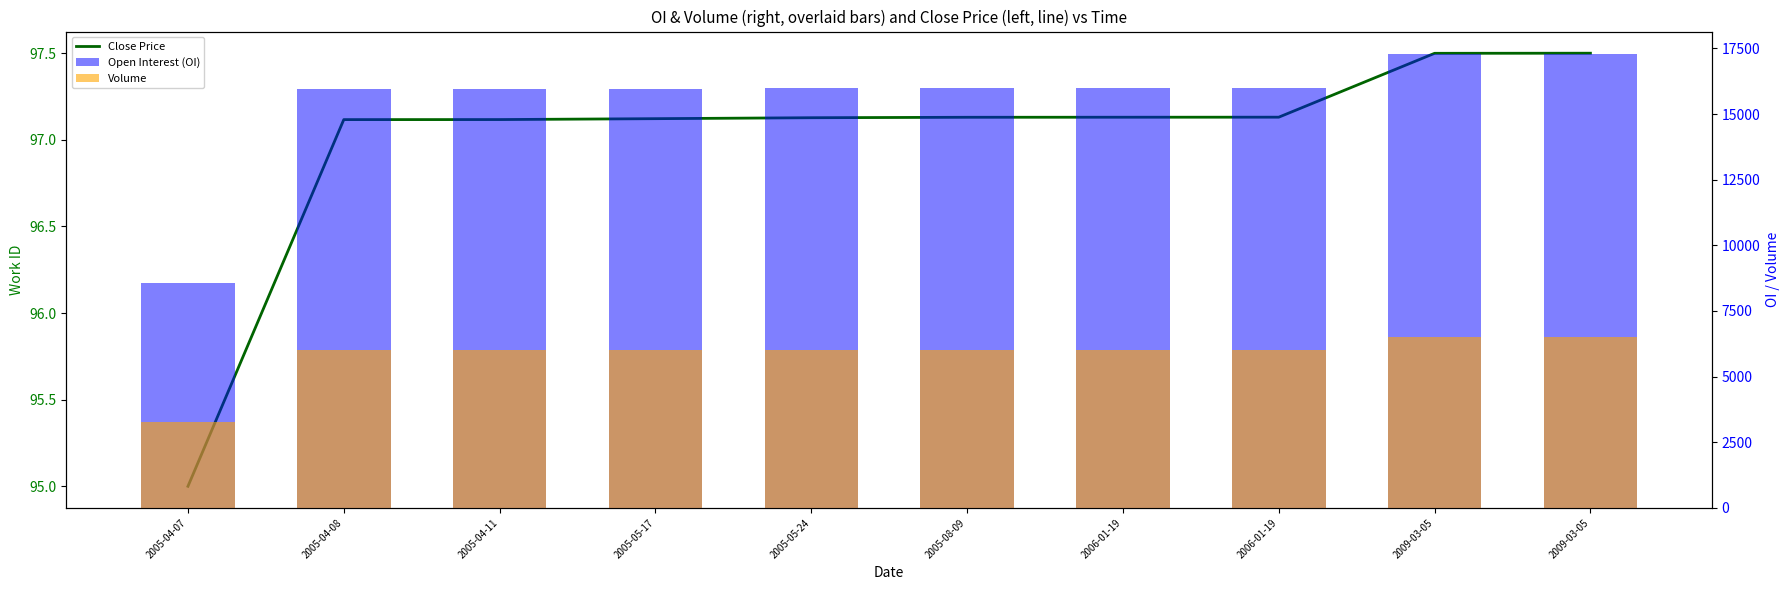

The value of Volume at 2005-05-24 is 3112.1. True or false?

False